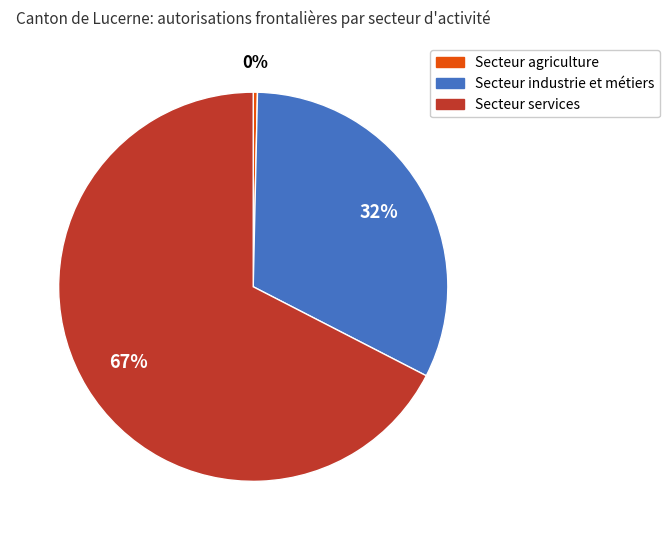

What is the ratio of the value at Secteur industrie et métiers to the value at Secteur services?

0.5